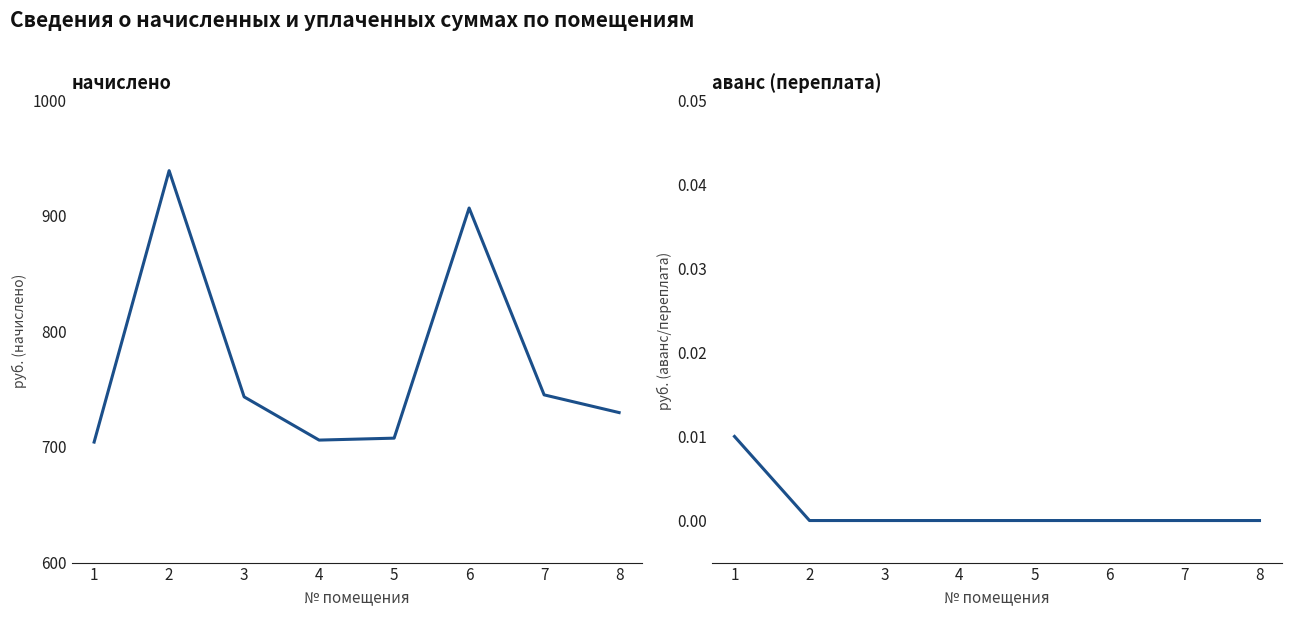

What is the spread (max minus min) of values at 6?

906.6